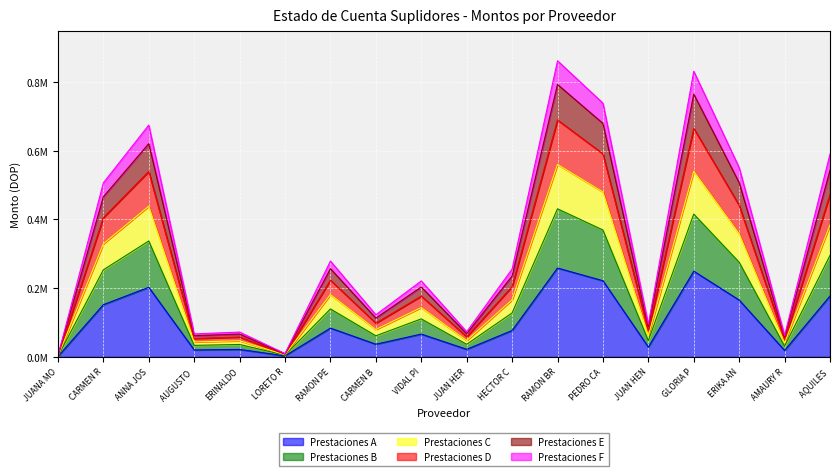

True or false: the data shows 73044.9 at JUAN HERRERA.

True